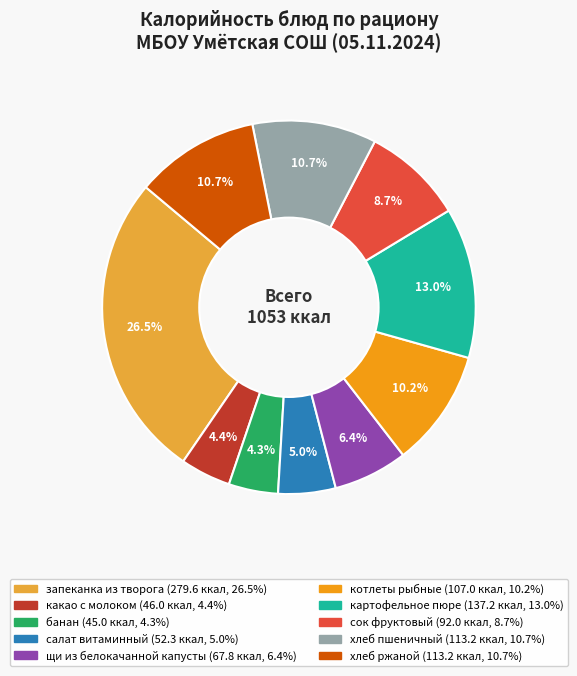

Does хлеб ржаной represent more than half of the total?

No